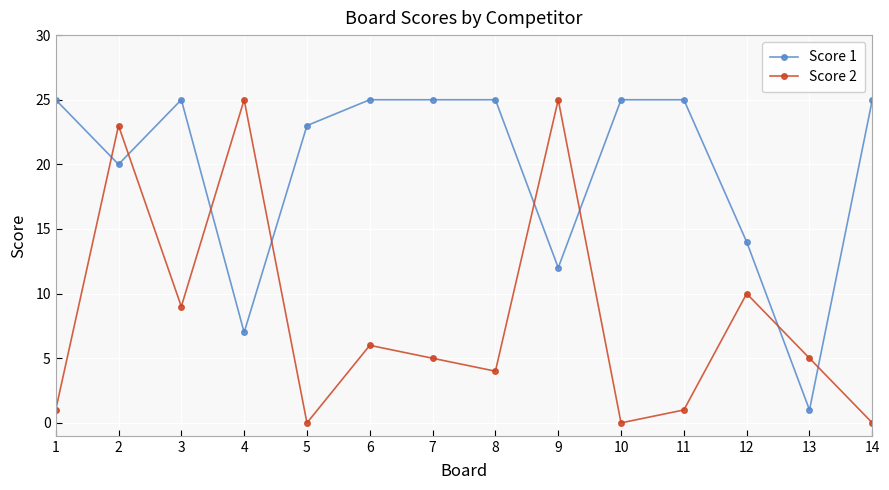

What is the spread (max minus min) of values at 14?

25